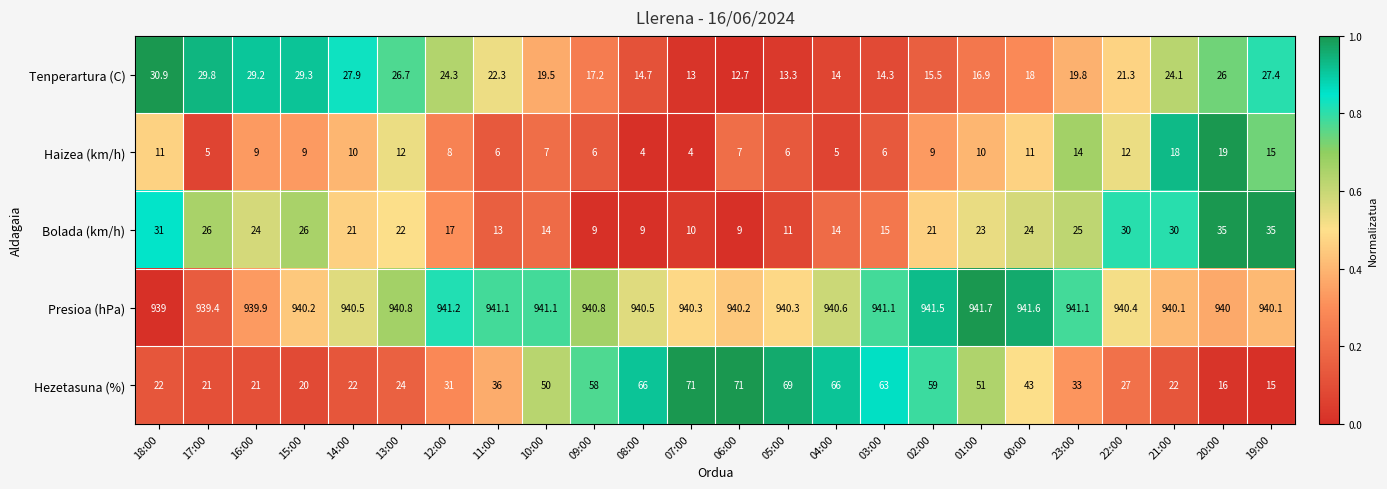

What is the minimum value for Hezetasuna (%)?

15.0